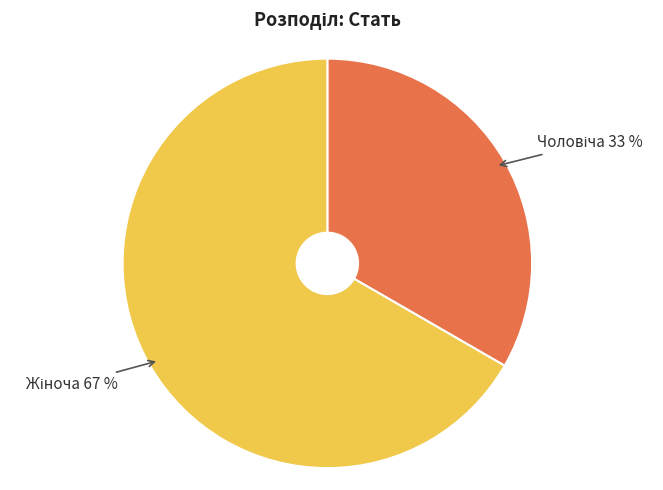

Is there a majority slice in this chart?

Yes